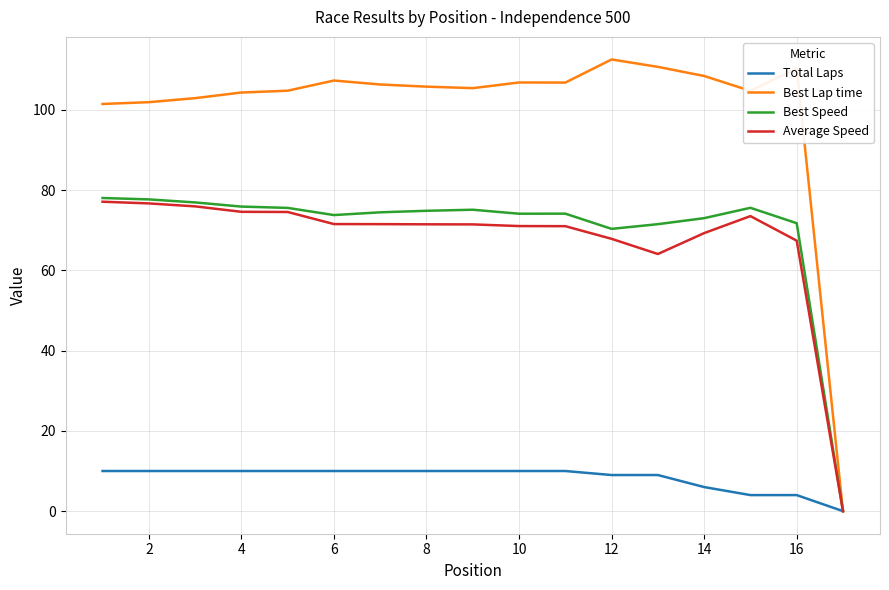

What are all the series names shown in the legend?

Total Laps, Best Lap time, Best Speed, Average Speed